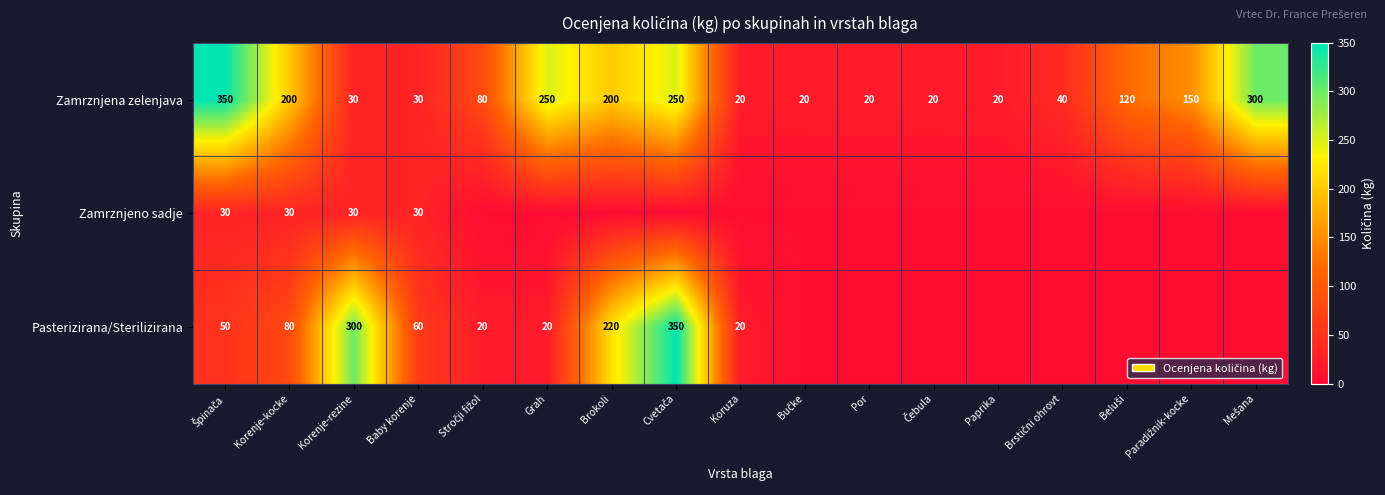

The value of Pasterizirana/Sterilizirana at Baby korenje is 60. True or false?

True